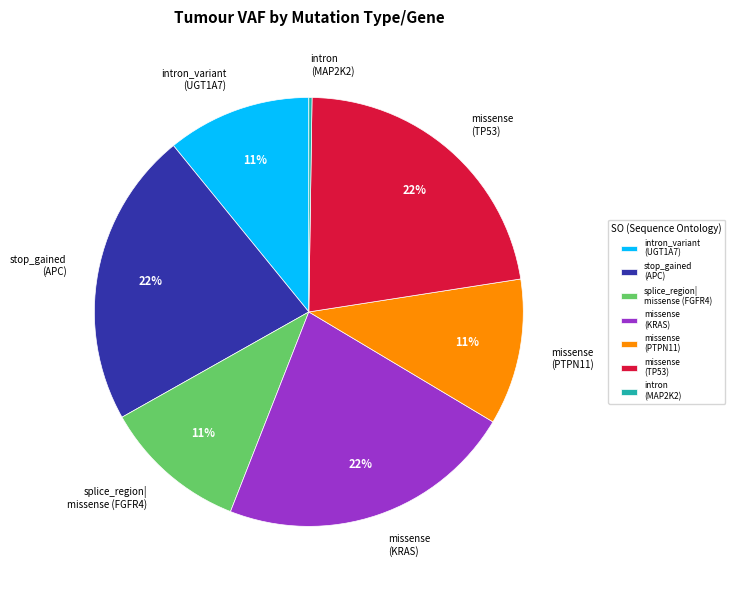

Is the sum of intron_variant (UGT1A7) and missense (PTPN11) greater than half?

No